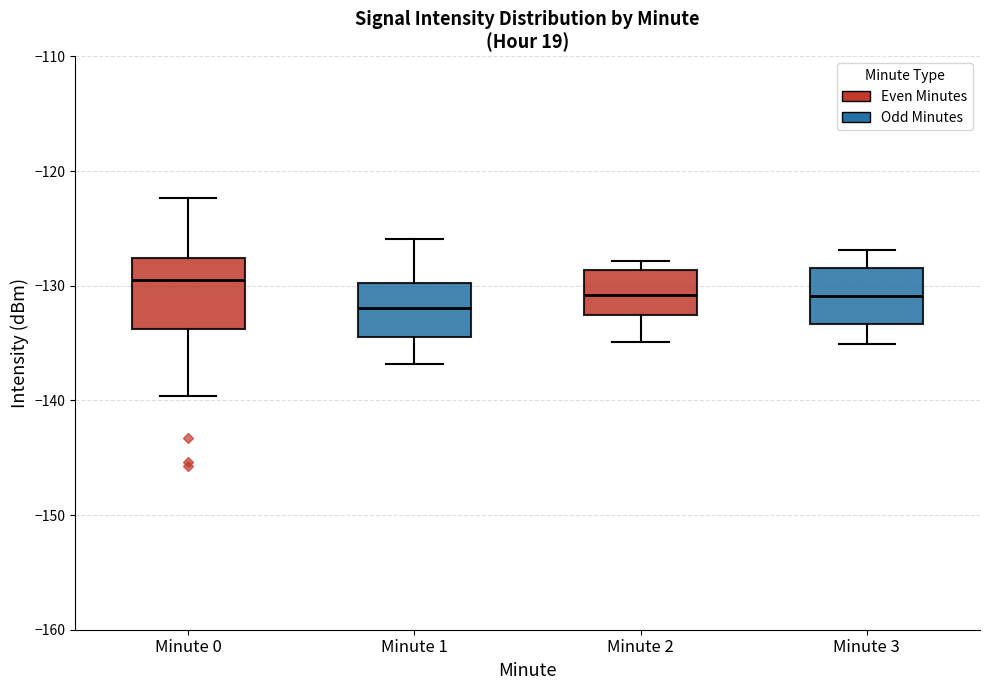

Which box's median line is the highest?

Minute 0